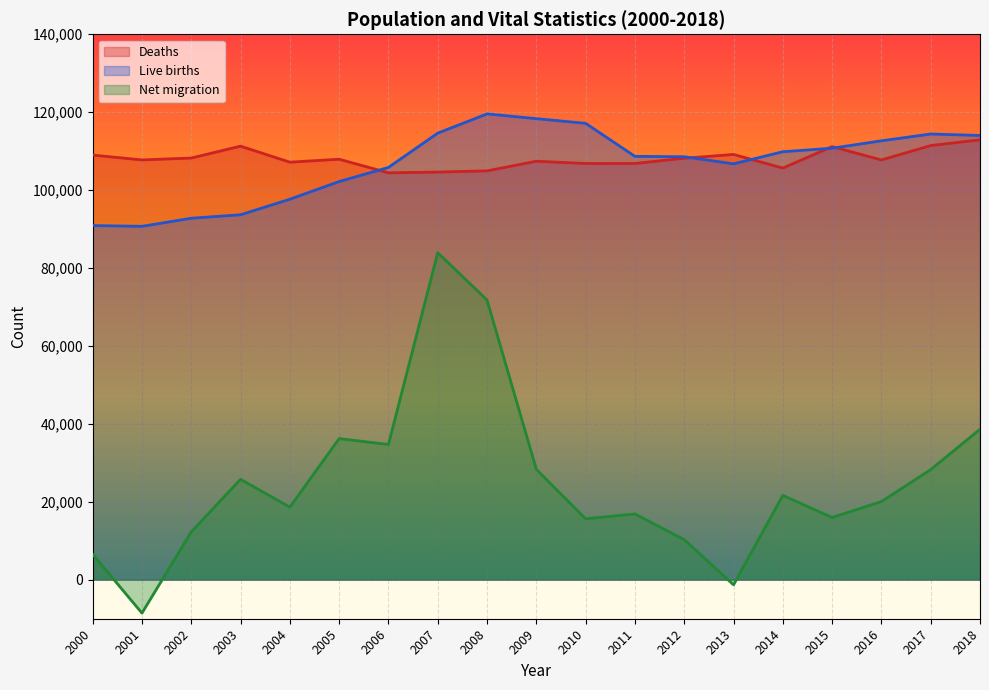

What is the difference between the second highest and second lowest values in the Net migration series?

73087